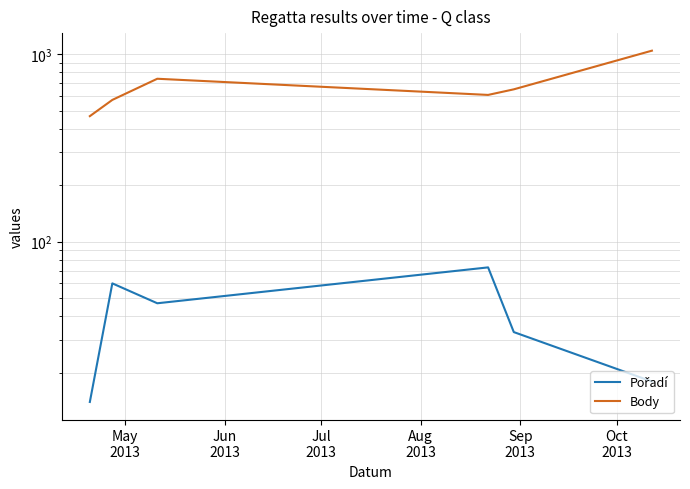

What is the total value across all series at May
2013?

481